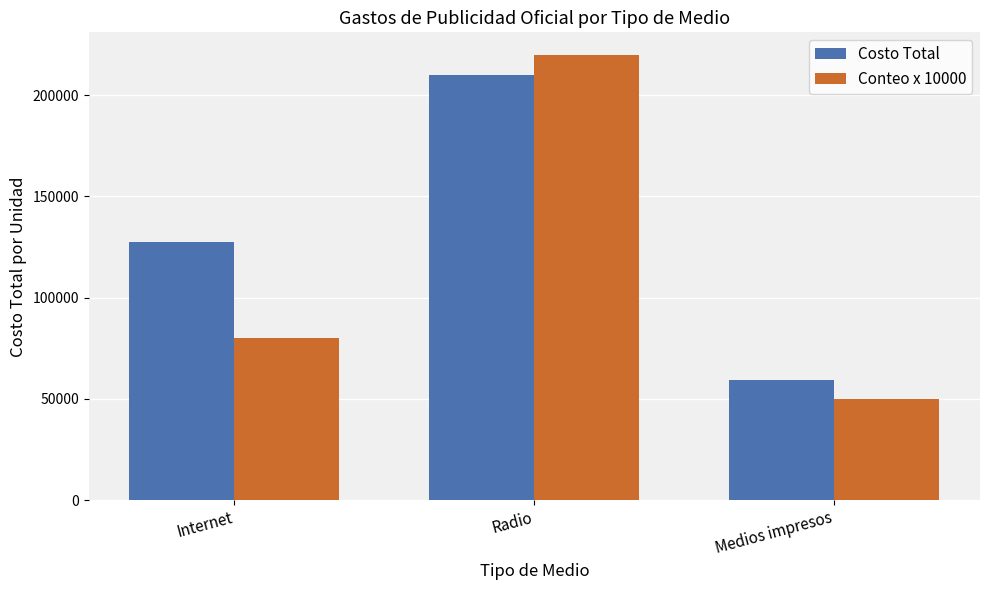

What is the difference between the highest and lowest values at Radio?

10241.3